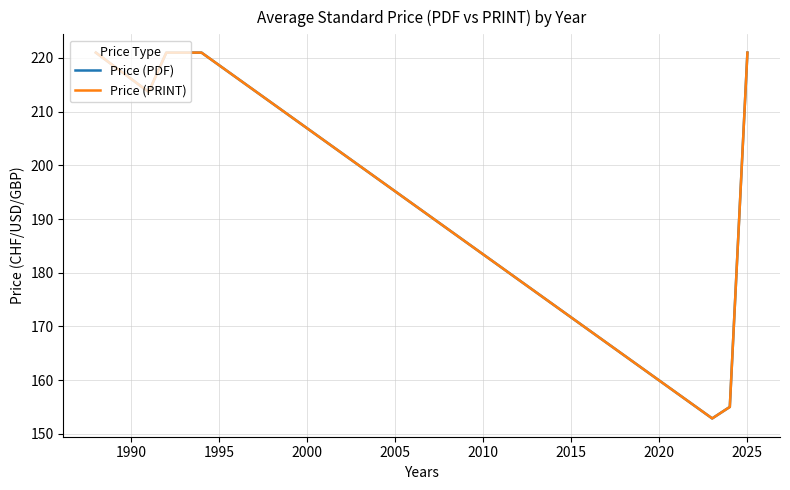

What is the sum of all Price (PDF) values?

1405.5